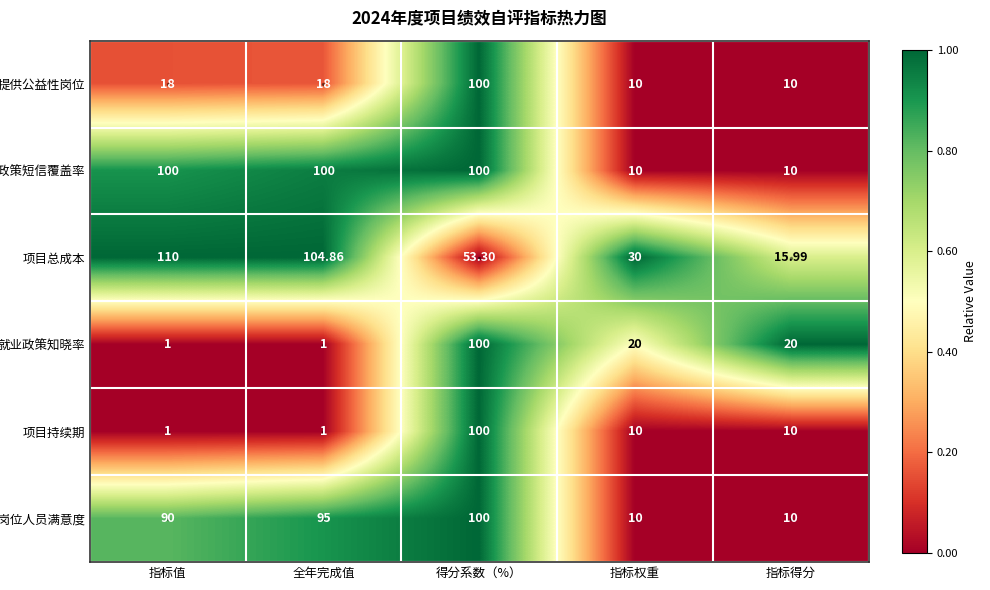

At which category does the chart reach its peak across all series?

指标值